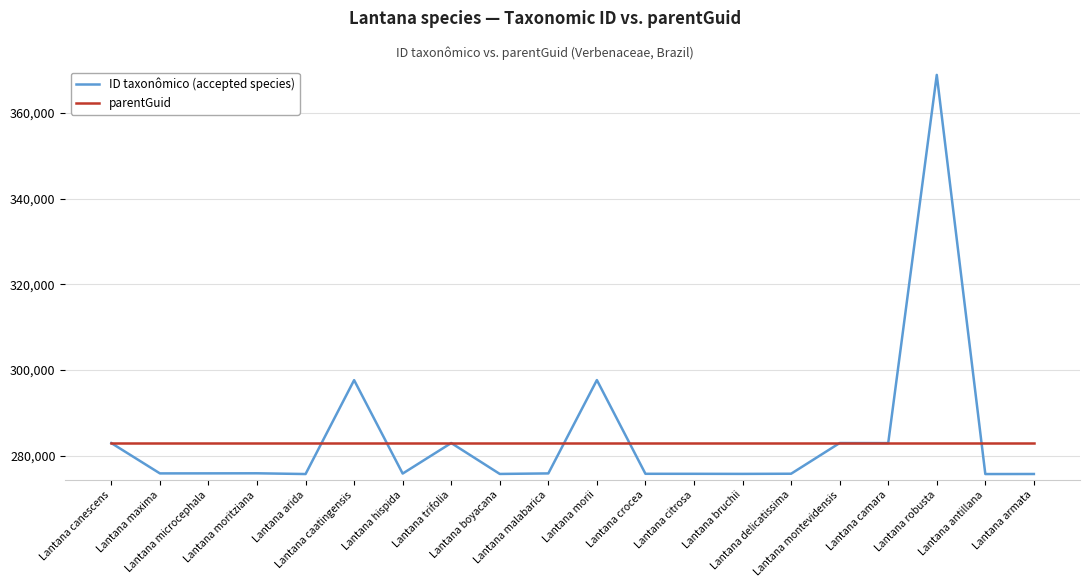

What is the total value across all series at Lantana boyacana?

558609